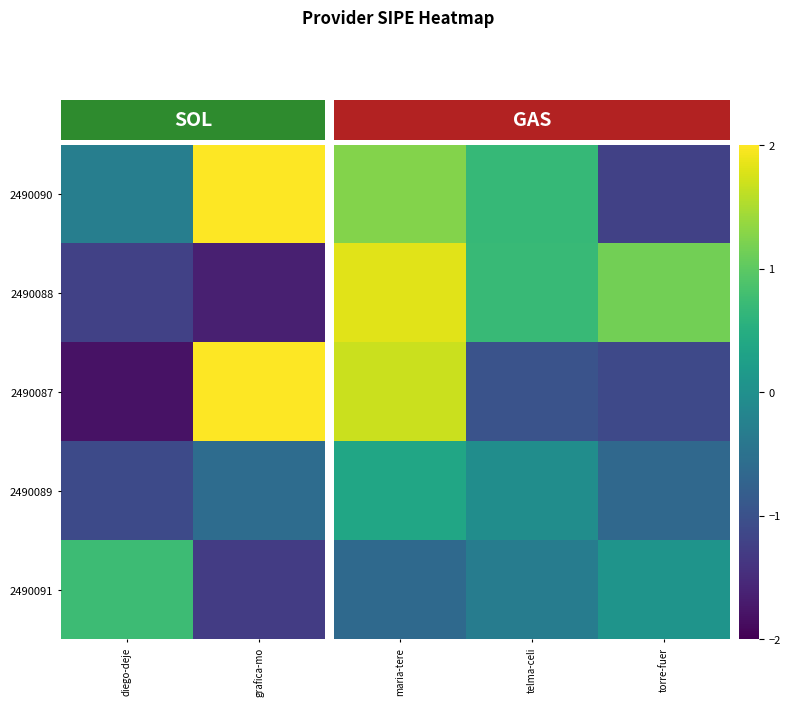

Is it true that 2490091 equals 0.1 at torre-fuer?

True